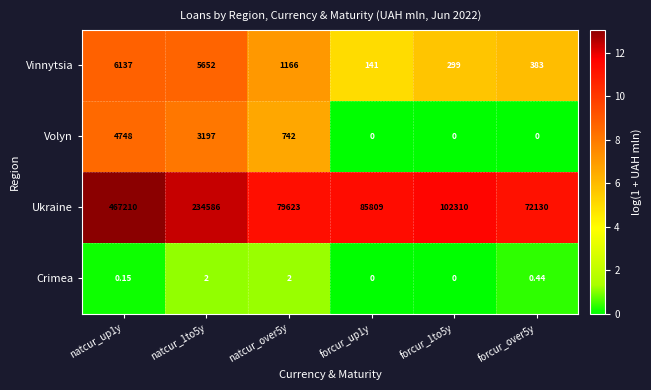

Which series has the largest total across all categories?

Ukraine